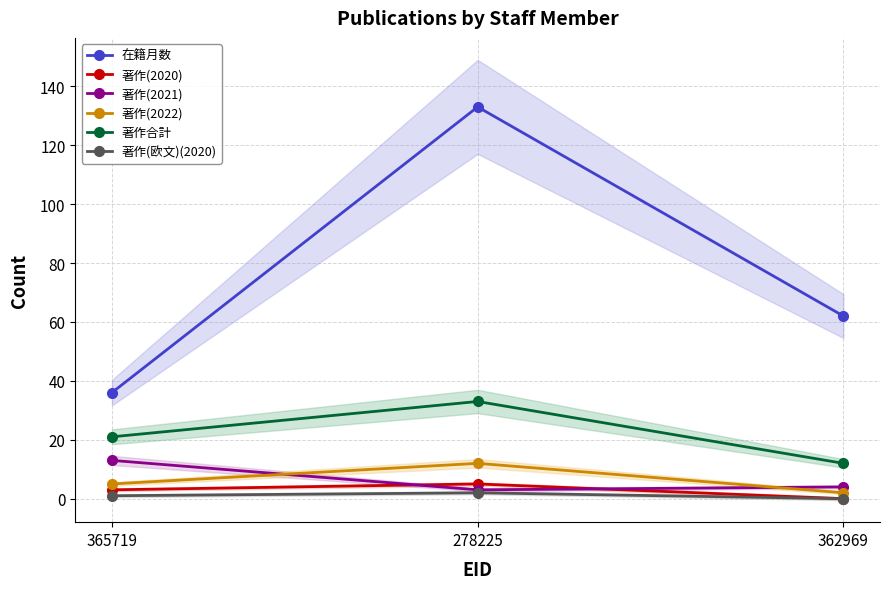

Reading right to left, what are all the values shown in this chart?

在籍月数: 62	133	36
著作(2020): 0	5	3
著作(2021): 4	3	13
著作(2022): 2	12	5
著作合計: 12	33	21
著作(欧文)(2020): 0	2	1